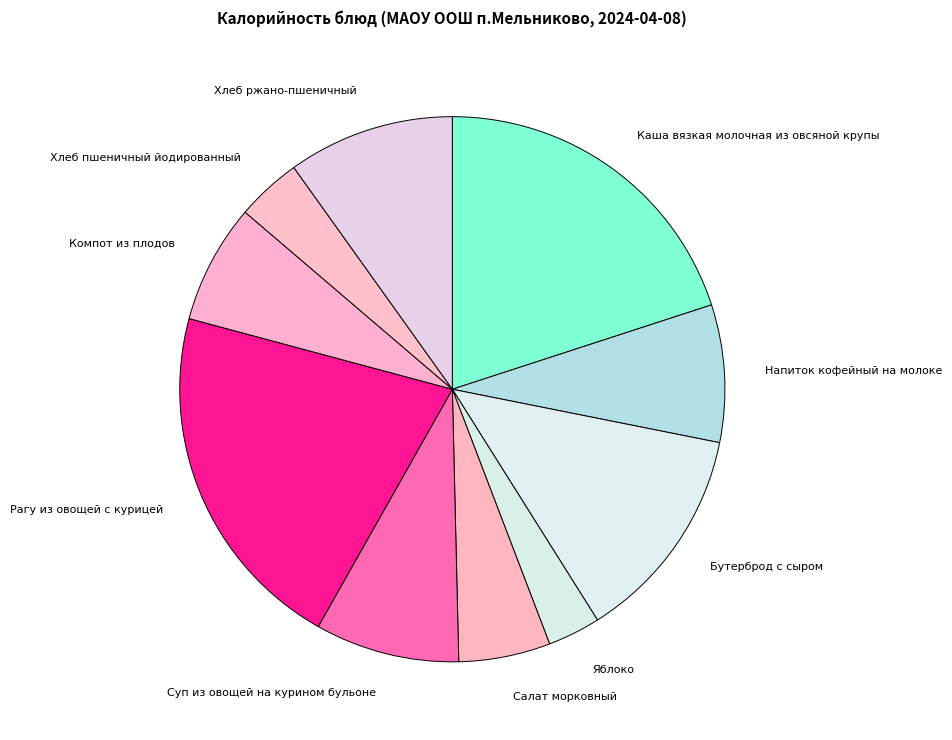

Approximately how many times larger is the value at Хлеб пшеничный йодированный compared to Суп из овощей на курином бульоне?

0.5